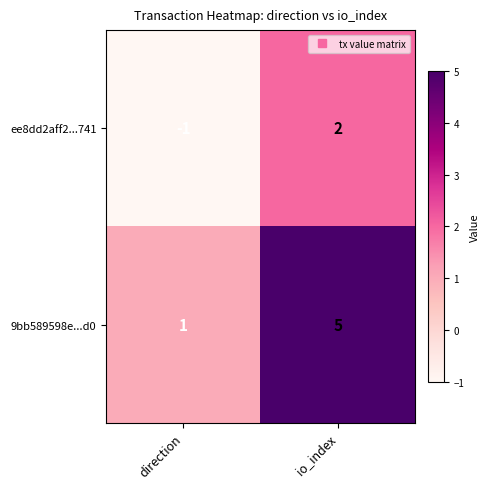

What is the difference between the maximum and minimum values in the 9bb589598e...d0 series?

4